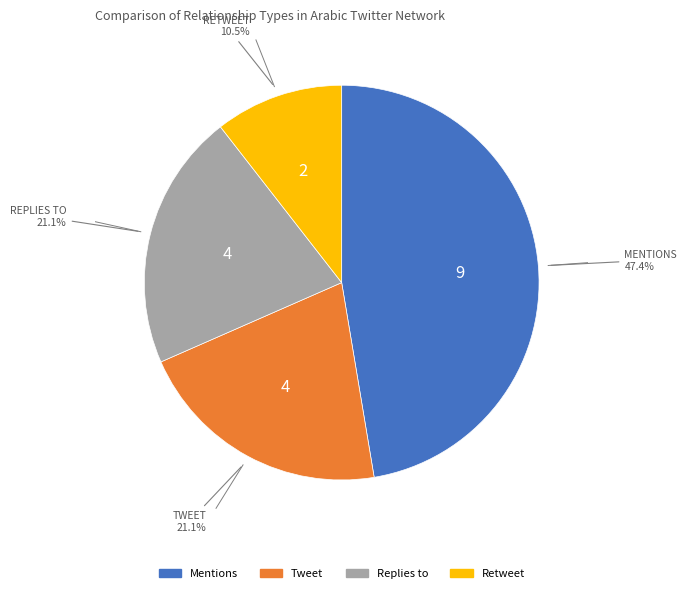

How many segments does this pie chart have?

4